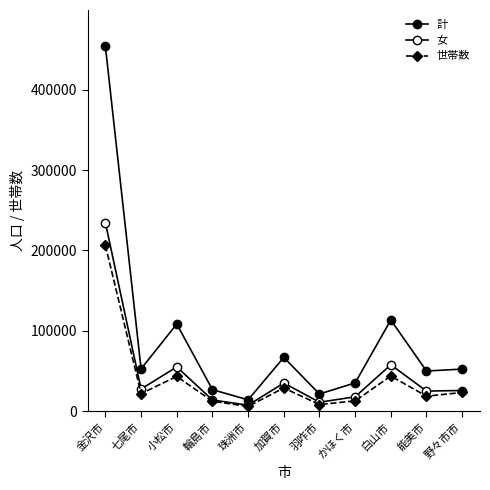

How many lines are shown in the chart?

3